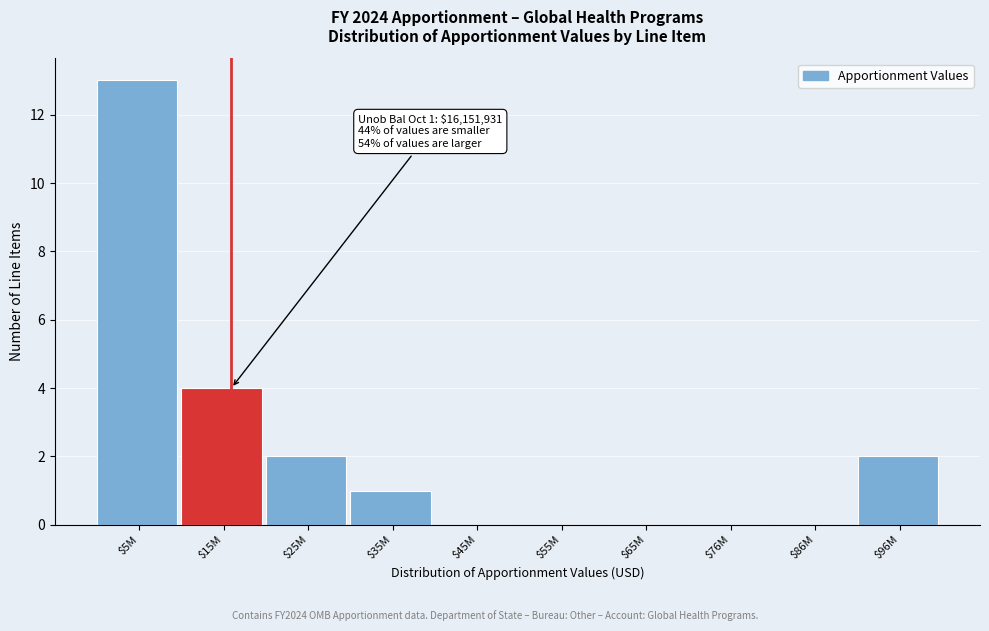

What is the maximum value shown in the chart?

13